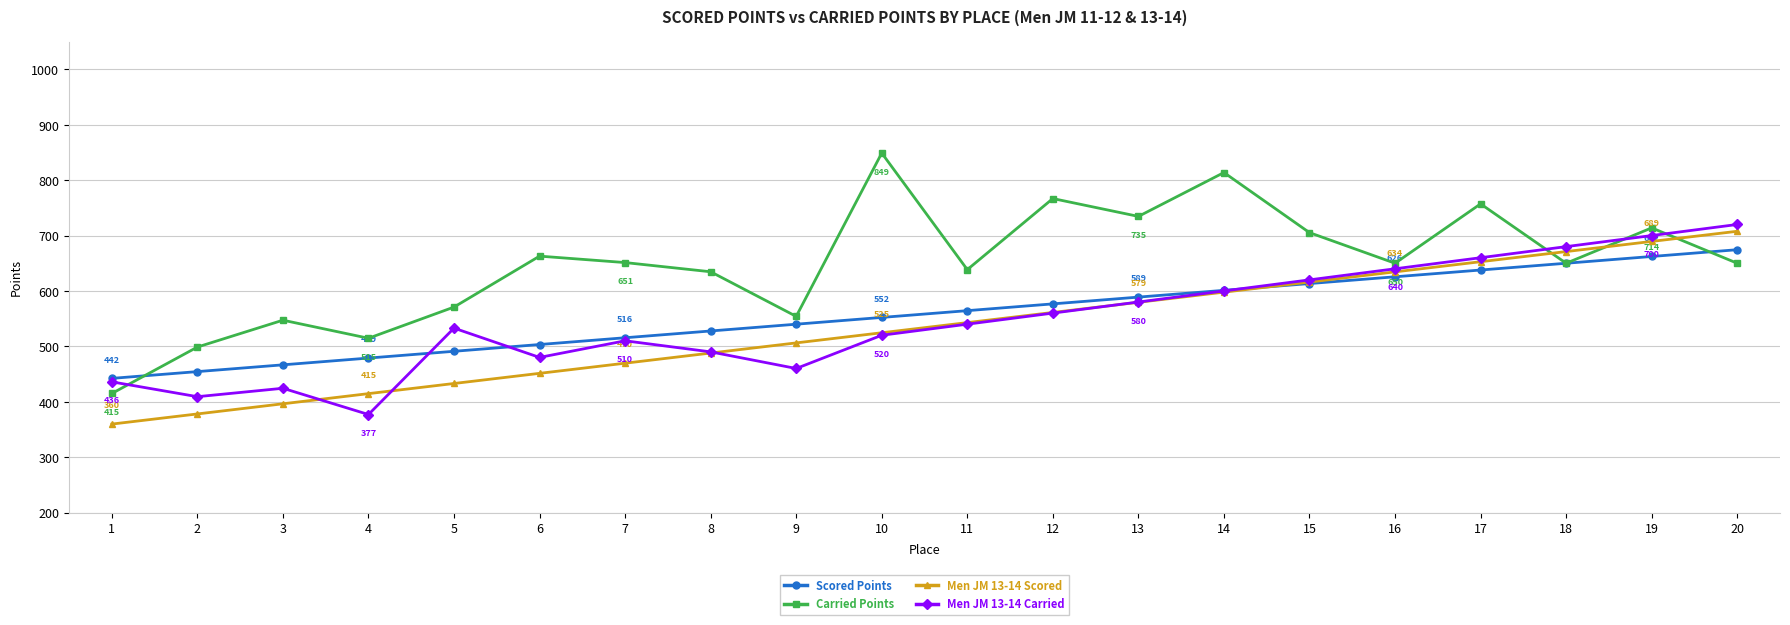

List the series in order of their peak value, lowest first.

Scored Points, Men JM 13-14 Scored, Men JM 13-14 Carried, Carried Points